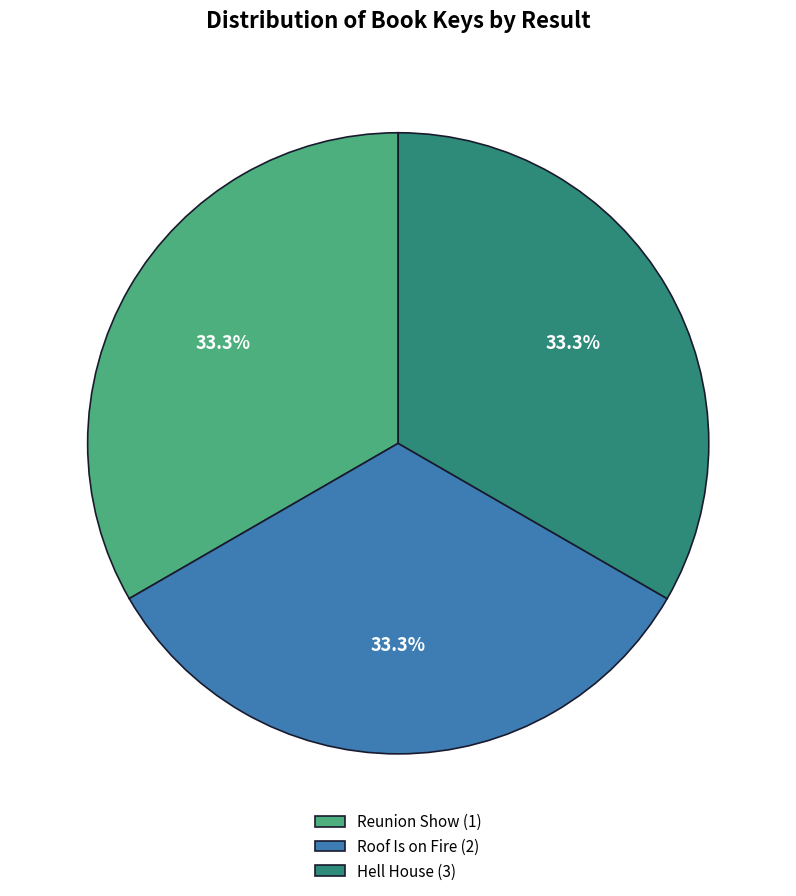

Is the sum of Roof Is on Fire (2) and Reunion Show (1) greater than half?

Yes